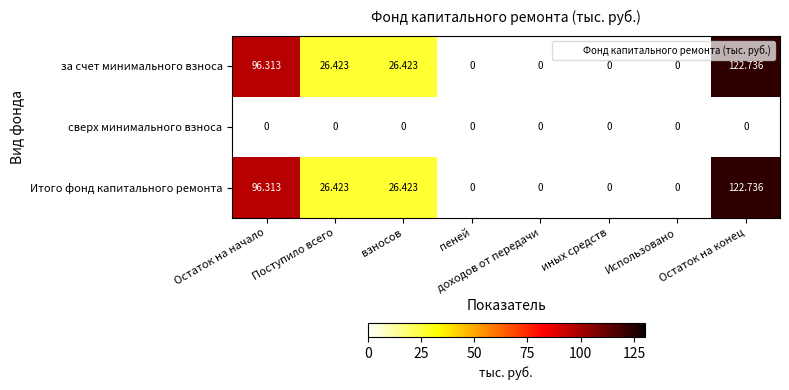

At which category is the sum across all series the highest?

Остаток на конец